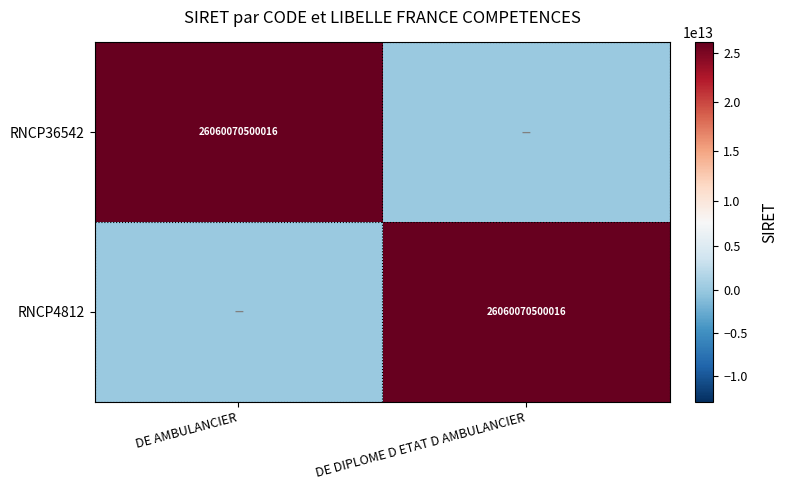

True or false: RNCP36542 has a value of 34825106064068 at DE AMBULANCIER.

False